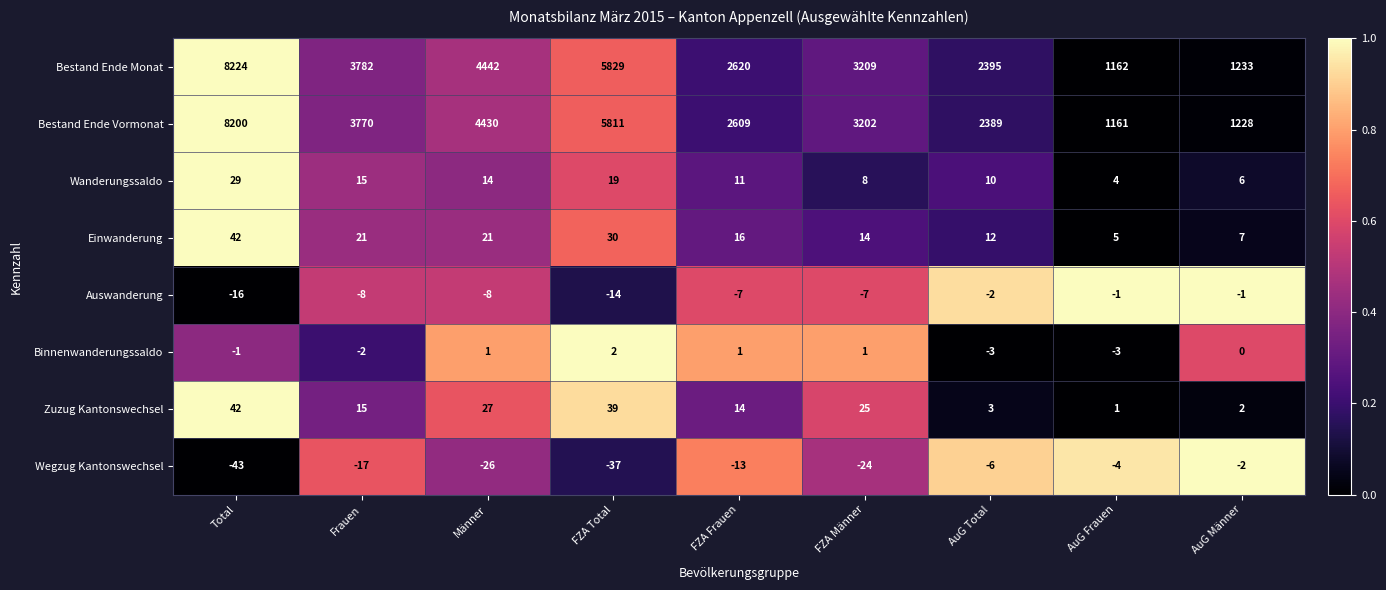

Where does the Zuzug Kantonswechsel series first go above 15?

Total